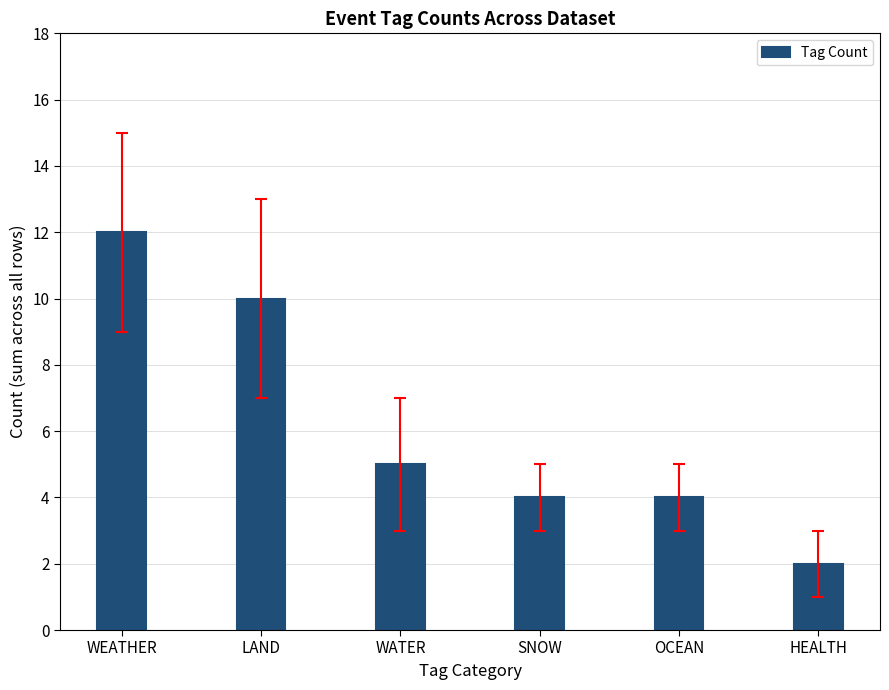

What is the value of the 6th bar from the left?

2